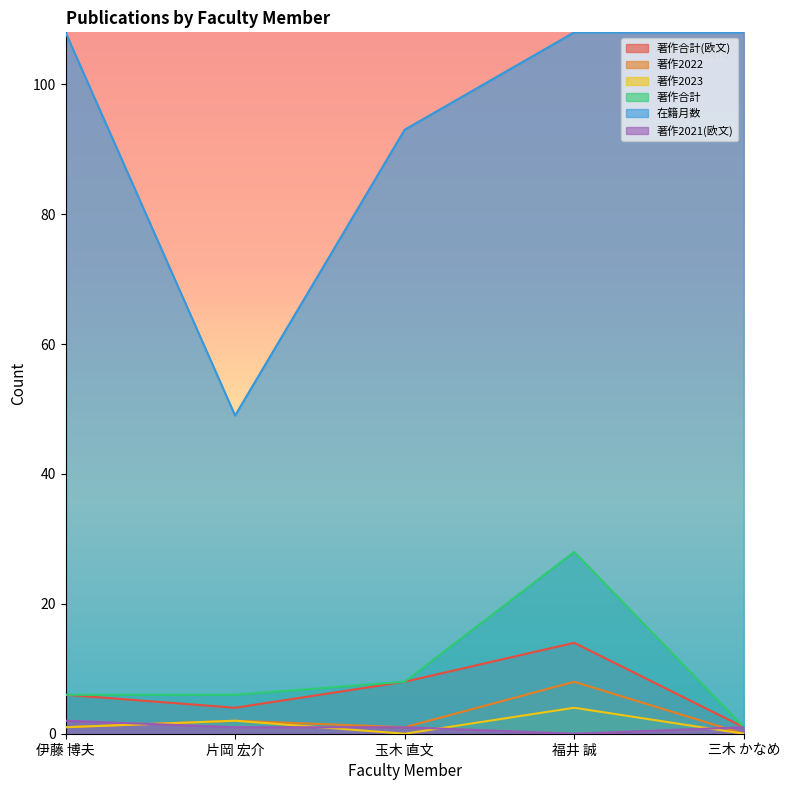

What is the difference between the 著作2023 values at 伊藤 博夫 and 玉木 直文?

1